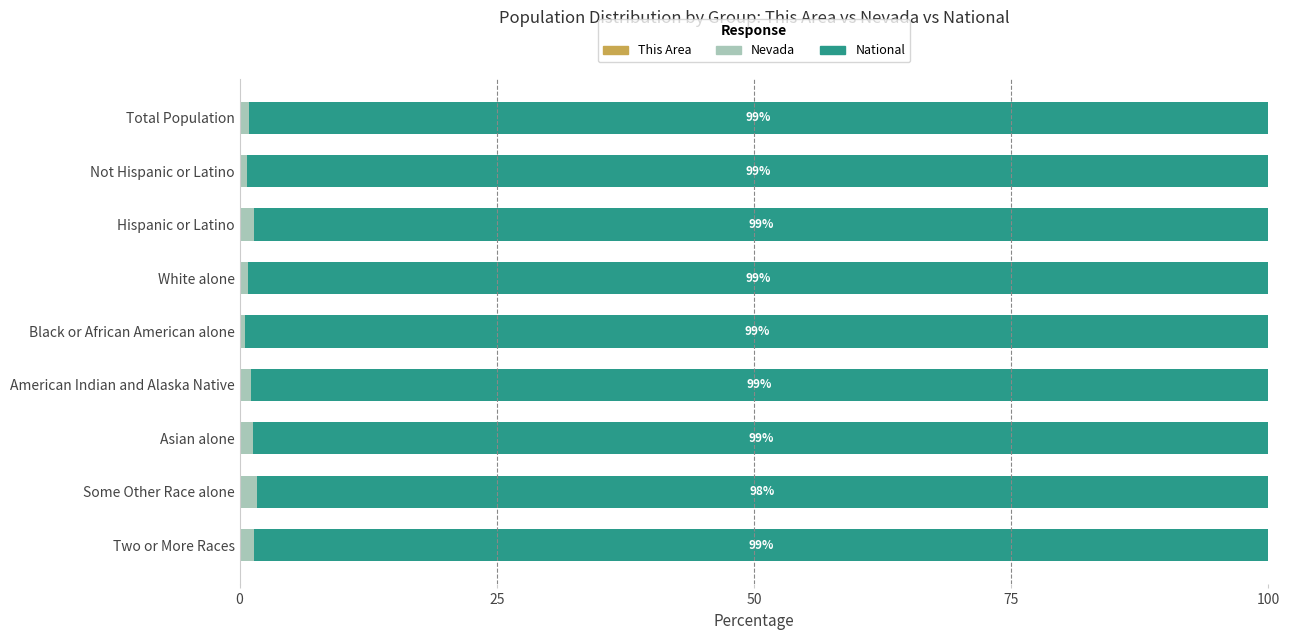

Count the number of data series in this chart.

3